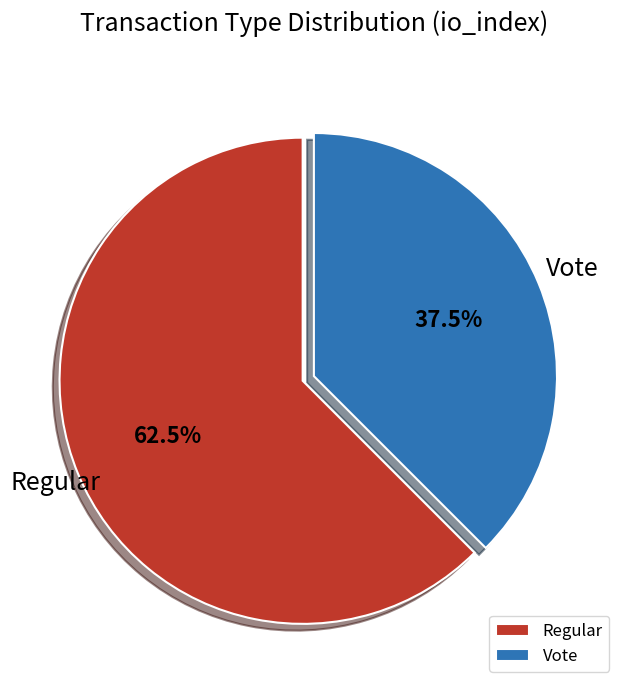

What is the total percentage of Vote and Regular?

100.0%